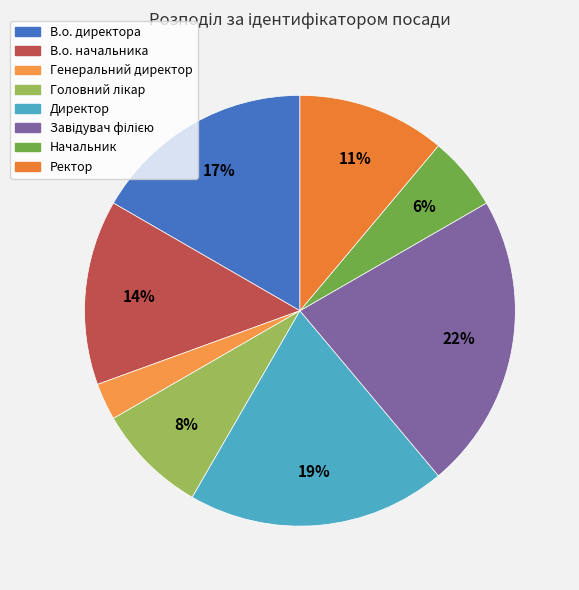

Rank the categories by value from lowest to highest.

Генеральний директор, Начальник, Головний лікар, Ректор, В.о. начальника, В.о. директора, Директор, Завідувач філією